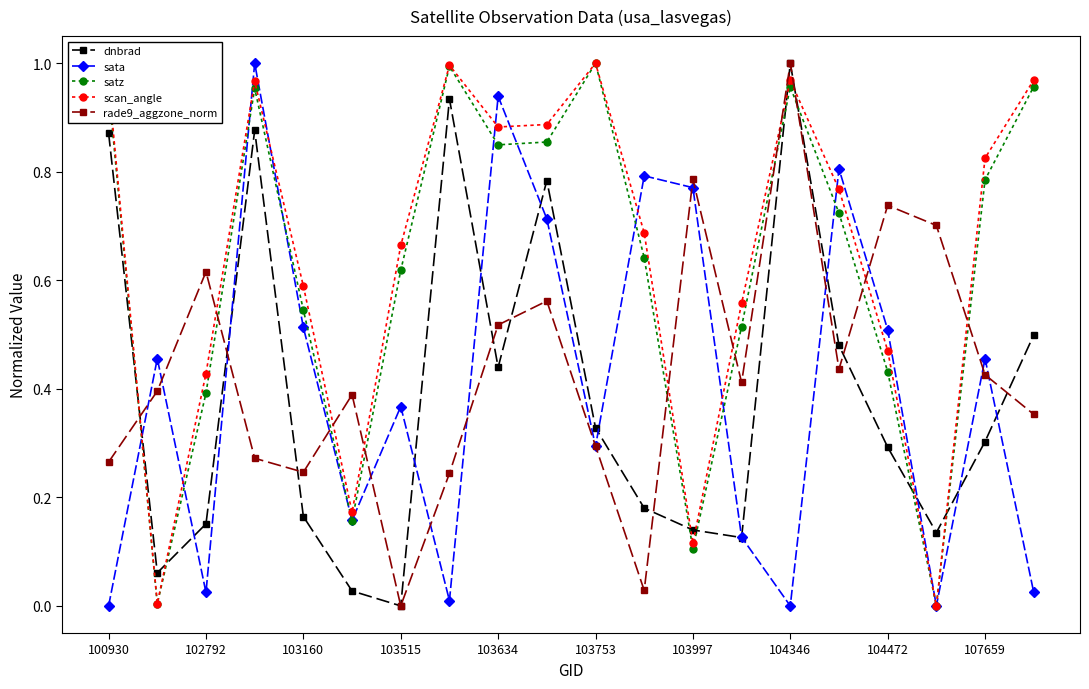

True or false: scan_angle and dnbrad intersect in this chart.

True